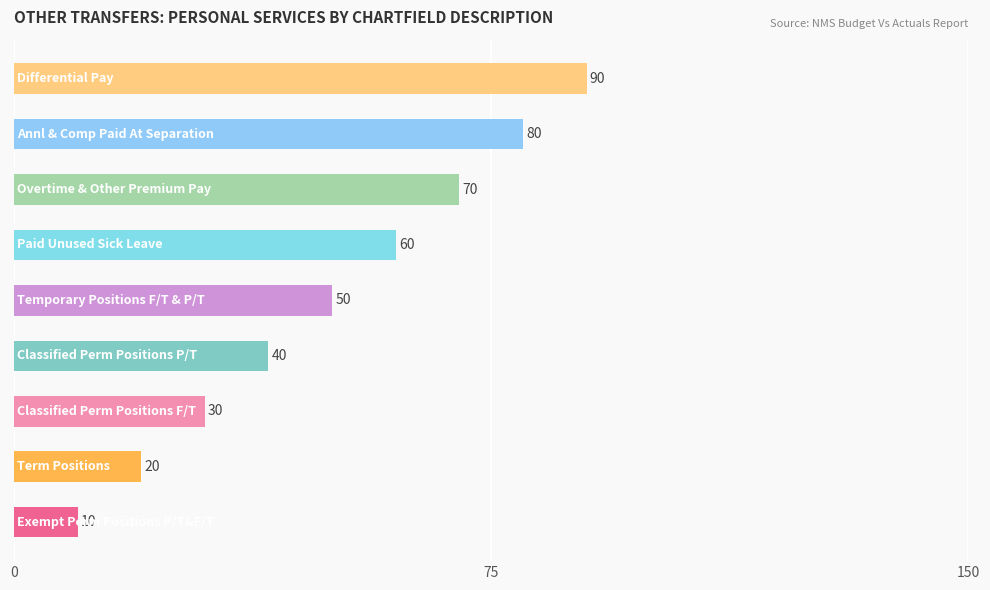

Are the bars horizontal?

Yes